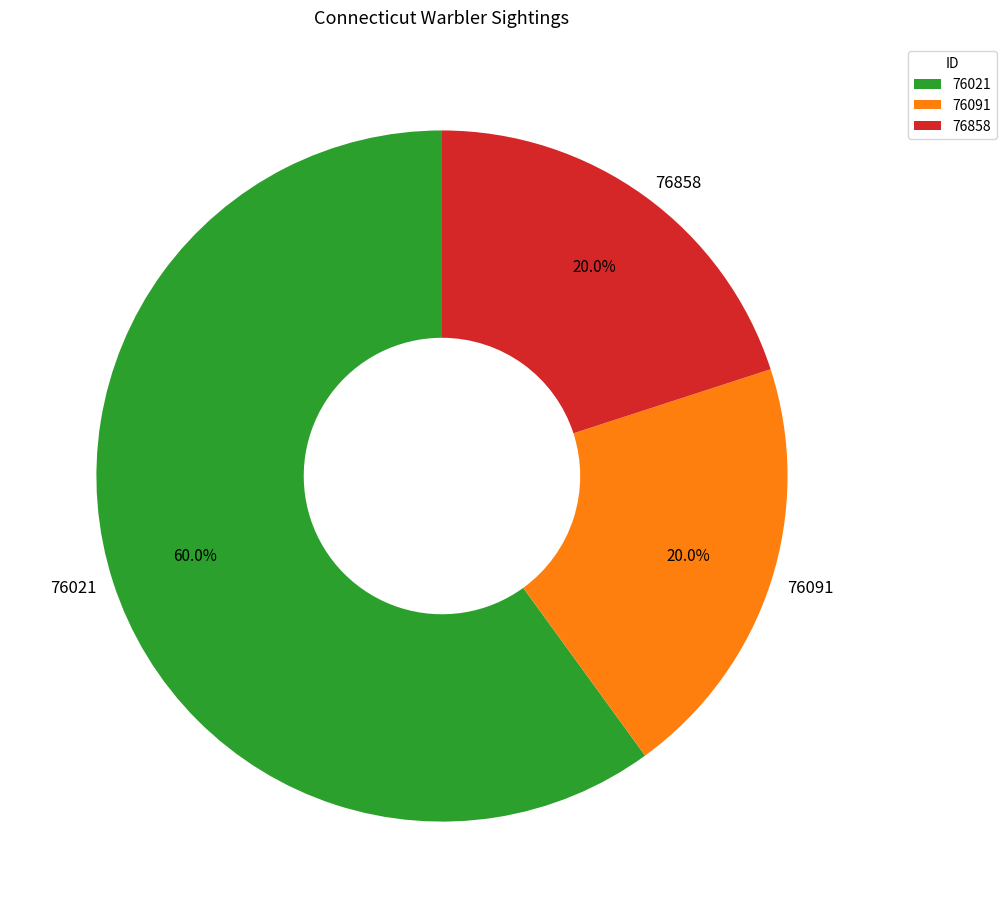

How many segments does this pie chart have?

3